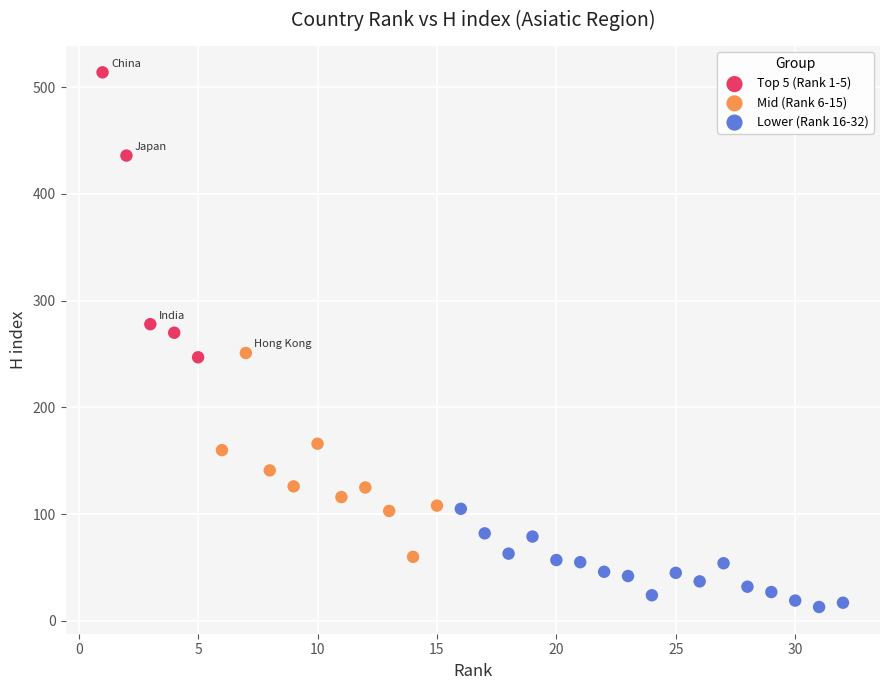

Which series reaches the maximum Y coordinate?

Top 5 (Rank 1-5)